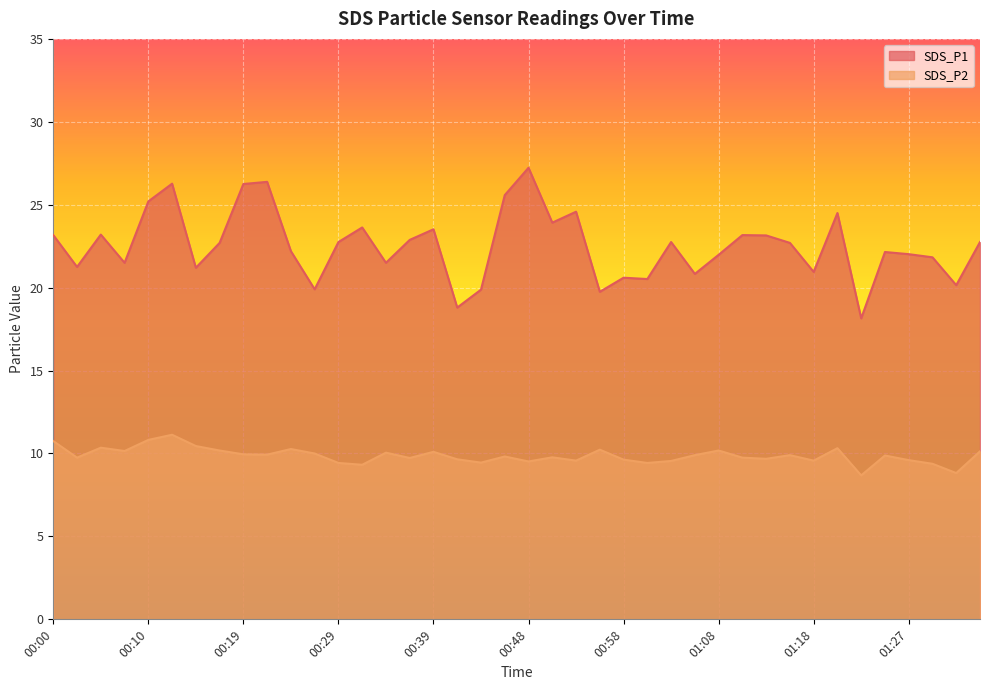

At which category does the chart reach its peak across all series?

00:48